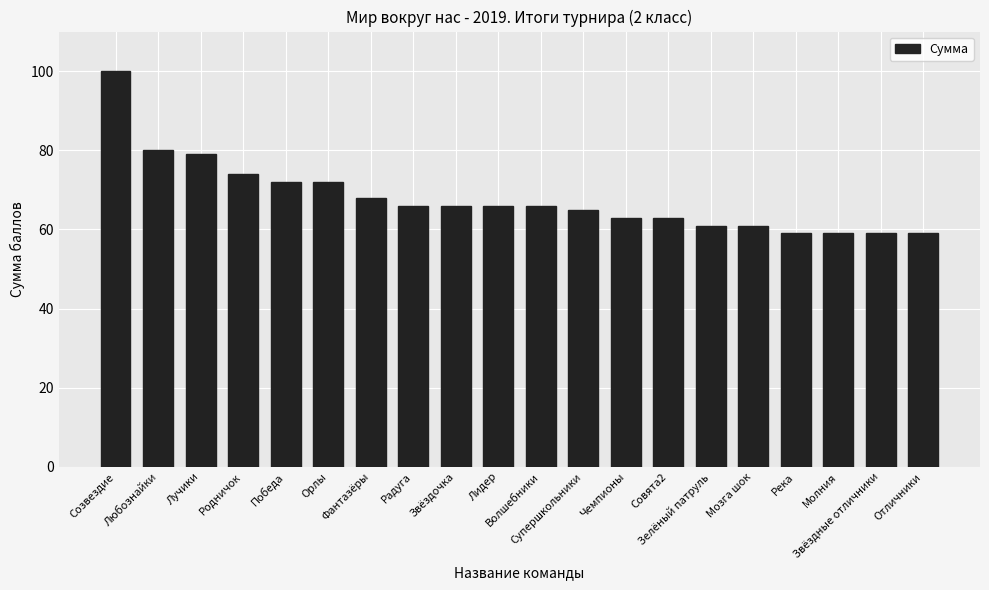

The value at Лучики is 19. True or false?

False